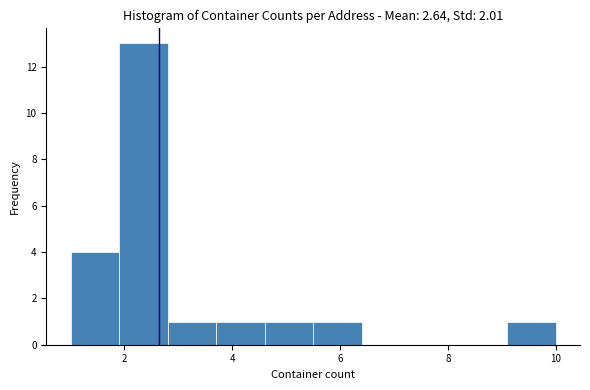

What is the height of the bar covering 5.5 to 6.4 on the x-axis? Neither the bar edges nor the heights are printed on the chart, so give them approximately, as read against the axes.

1